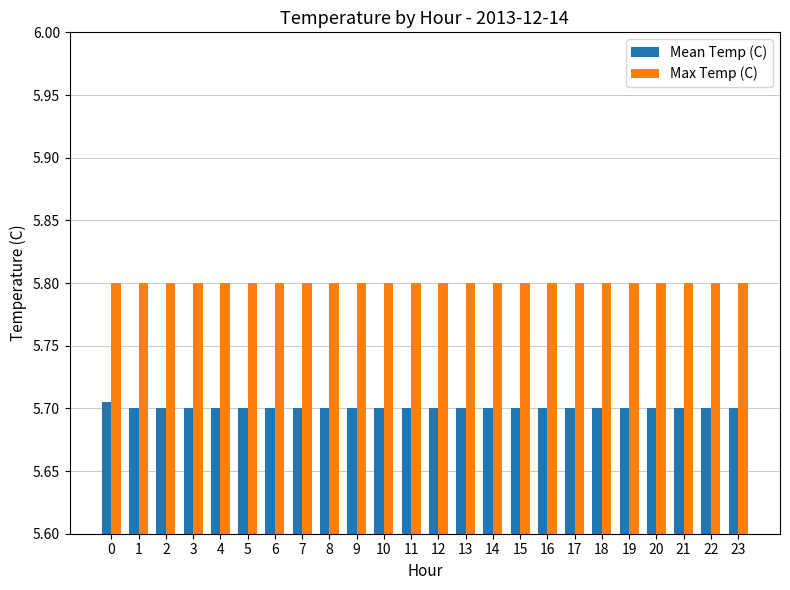

Does the chart contain stacked bars?

No